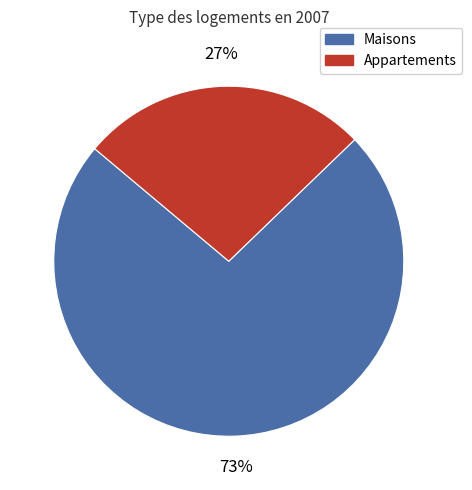

True or false: Appartements accounts for 27% of the total.

True